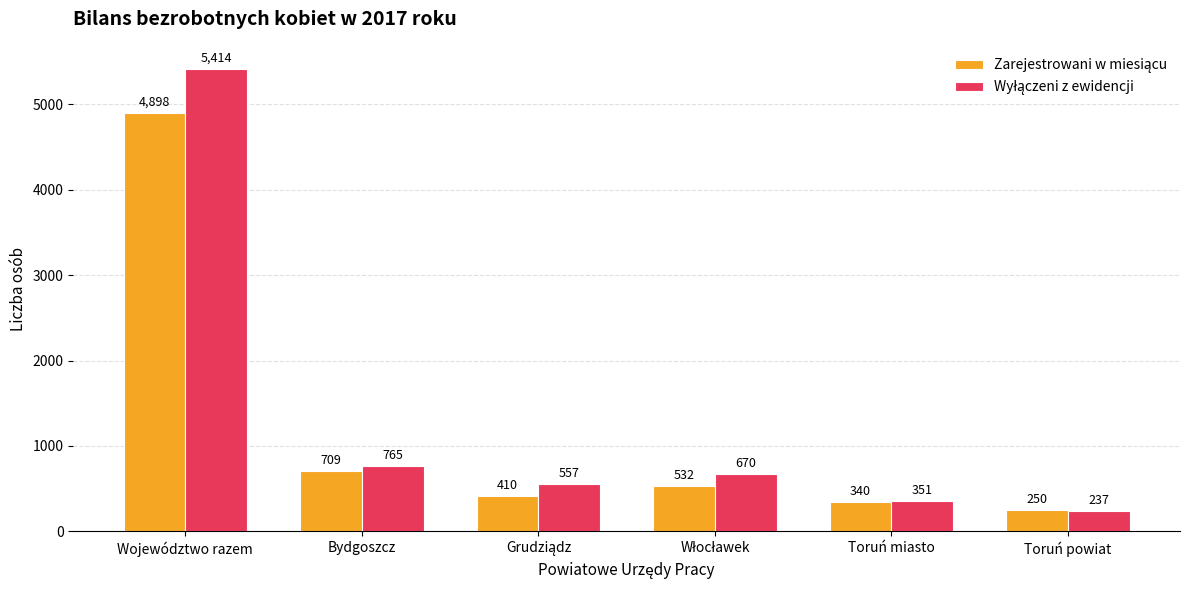

What is the spread (max minus min) of values at Bydgoszcz?

56